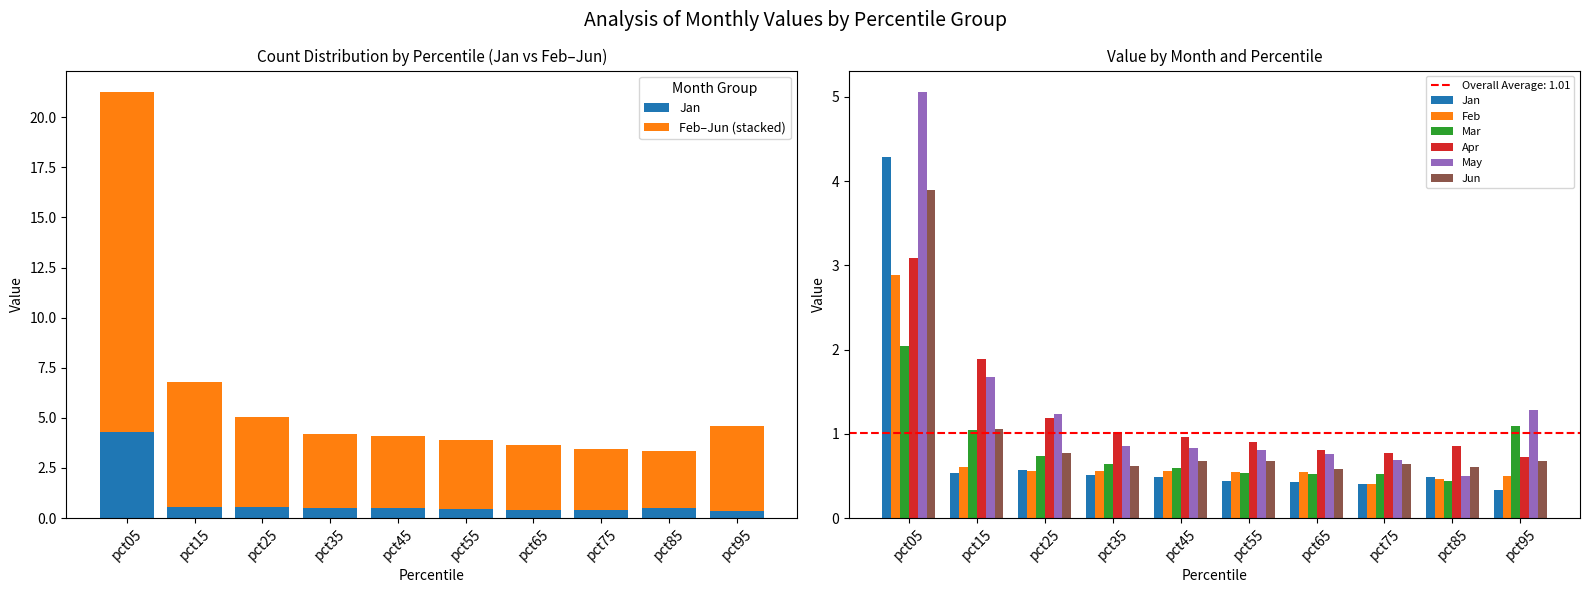

What is the value of the Mar bar at the 3rd from the left?

0.7